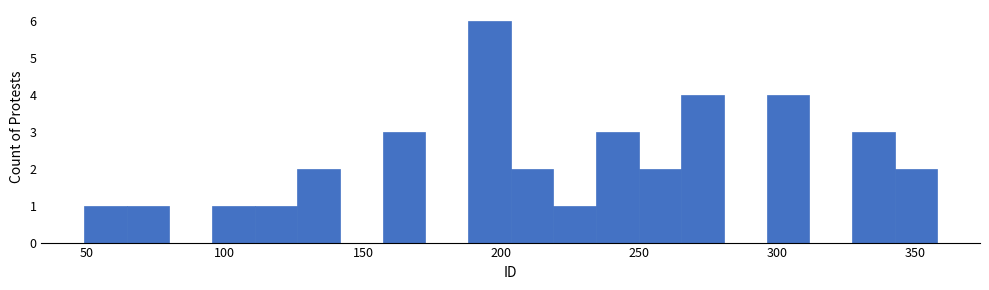

Read against the x-axis, roughly where is the centre of the tallest bar?

195